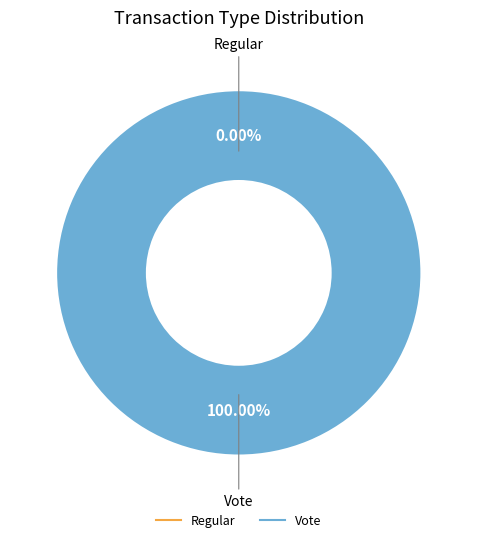

Count the number of slices in the pie.

2